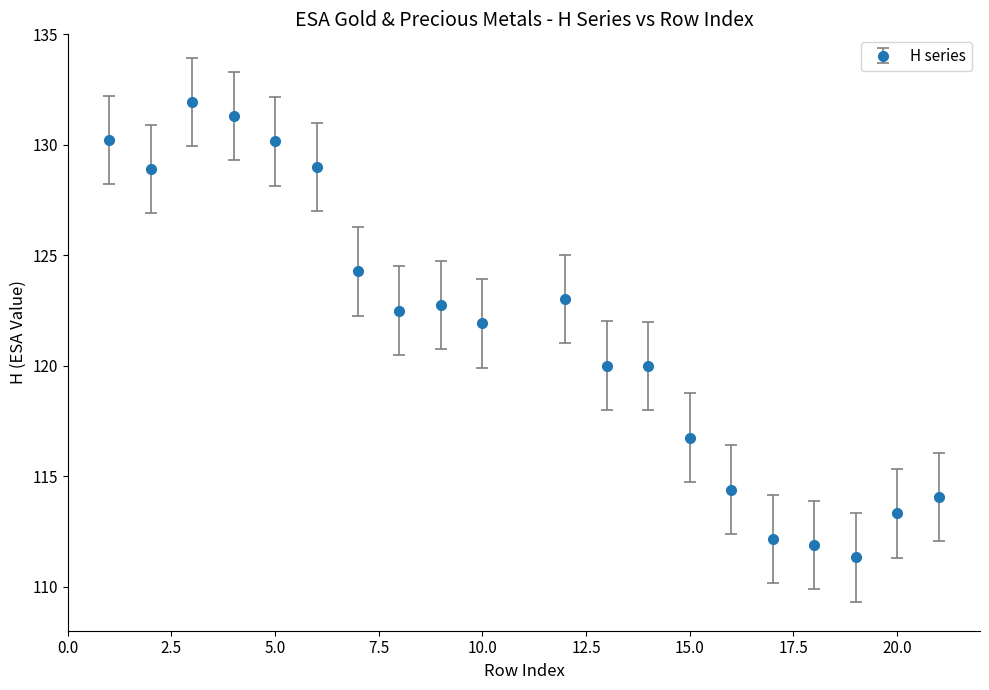

What is the value of the 15th point from the left?

114.4